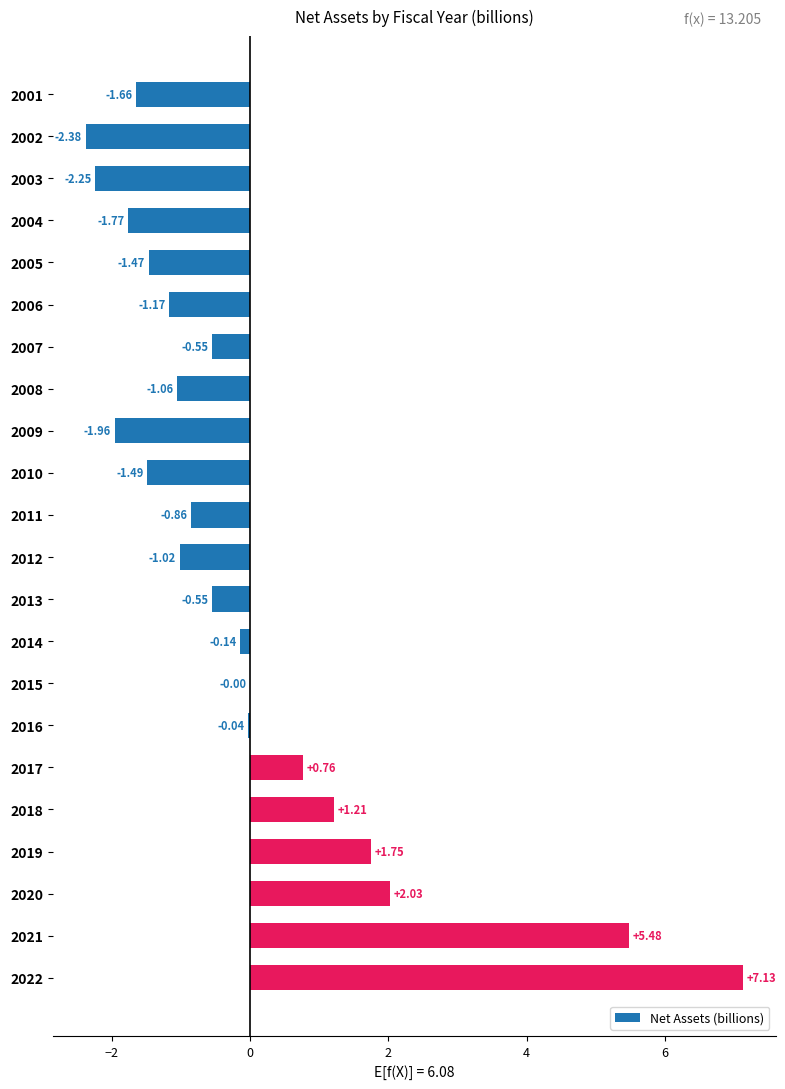

What is the sum of the values at 2008 and 2004?

-2.8